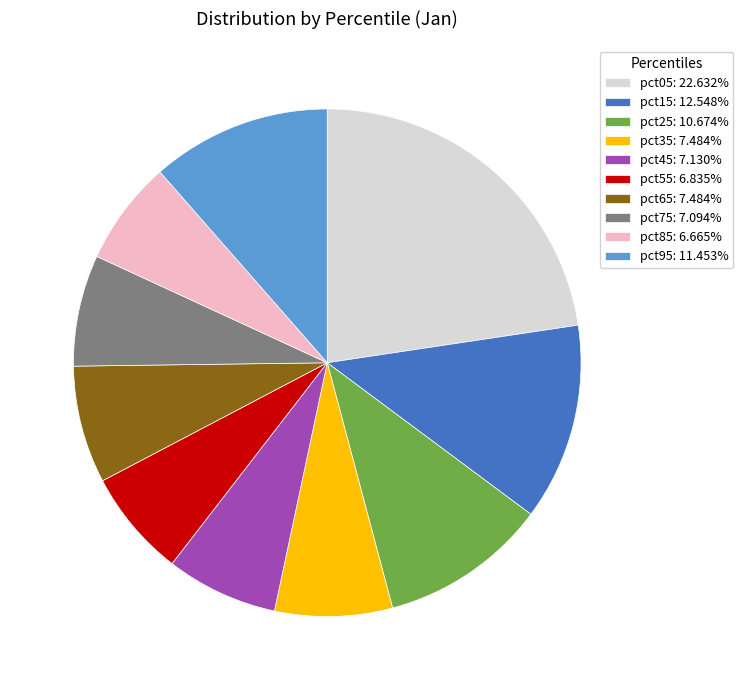

Does pct85: 6.665% account for over 50% of the chart?

No